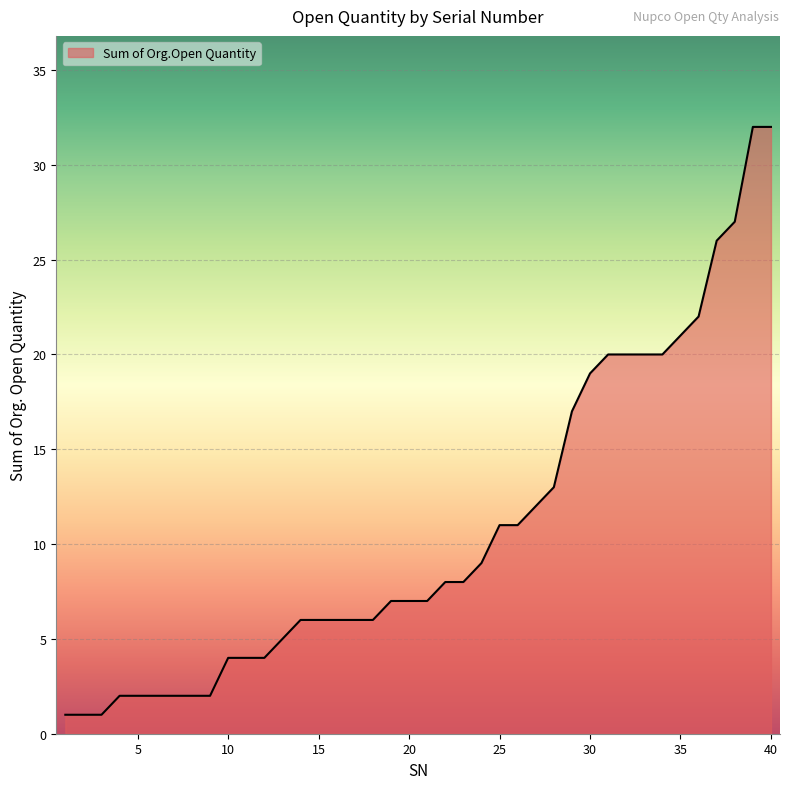

What is the average value?

11